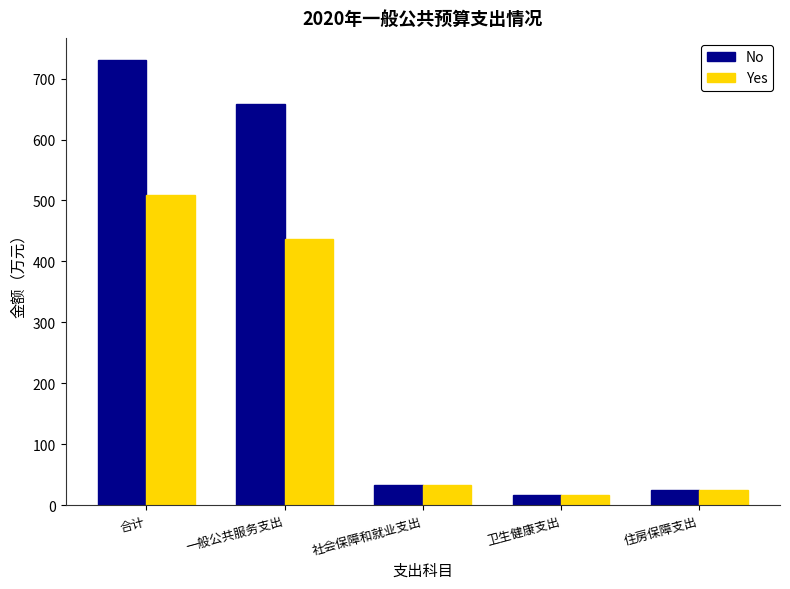

Which series has the largest range (max minus min)?

No